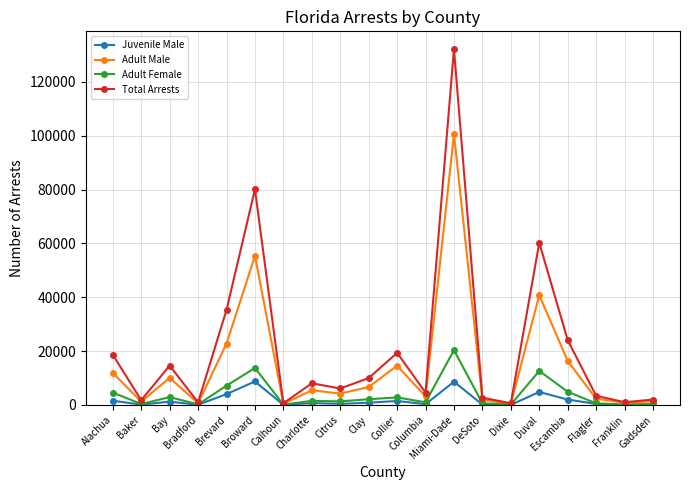

Which series has the largest total across all categories?

Total Arrests